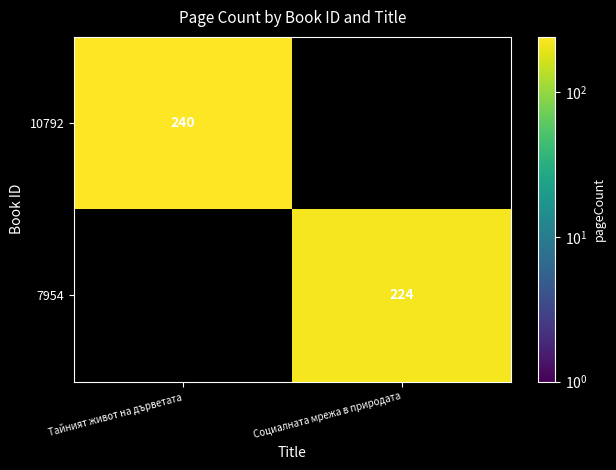

The 7954 series shows 224 at Социалната мрежа в природата. True or false?

True